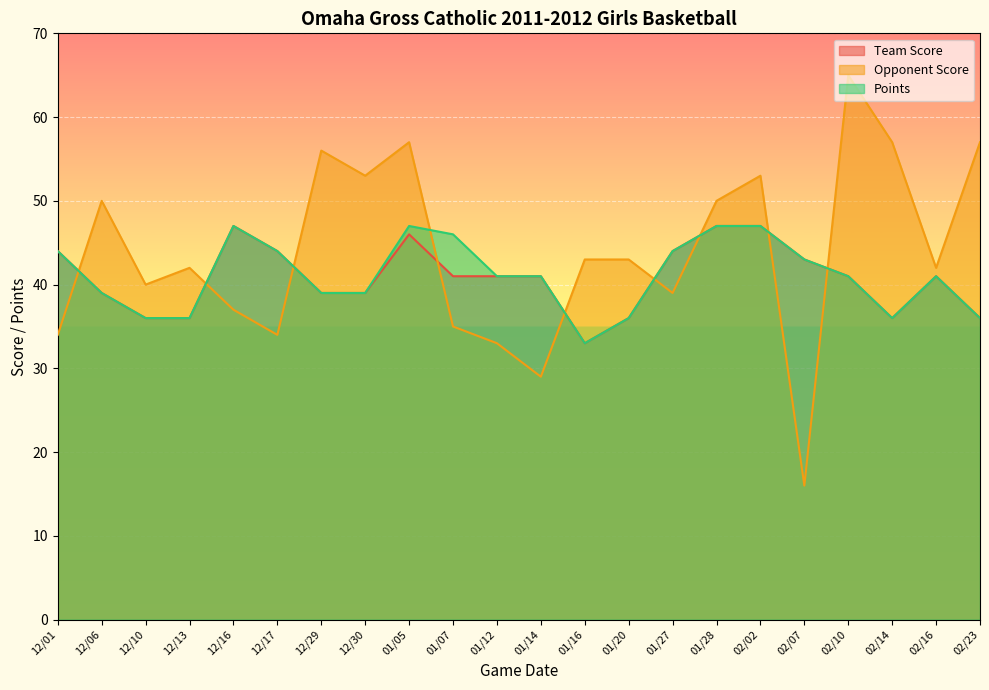

True or false: Points has more than 1 interior local peaks.

True